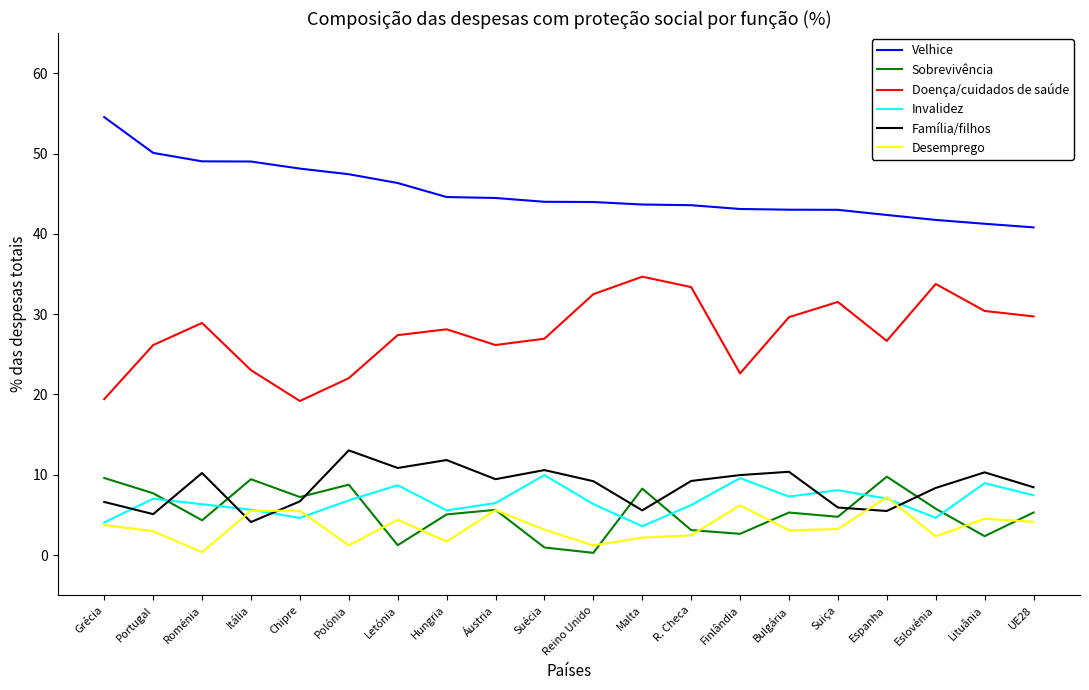

What is the difference between the second highest and minimum values in the Família/filhos series?

7.7